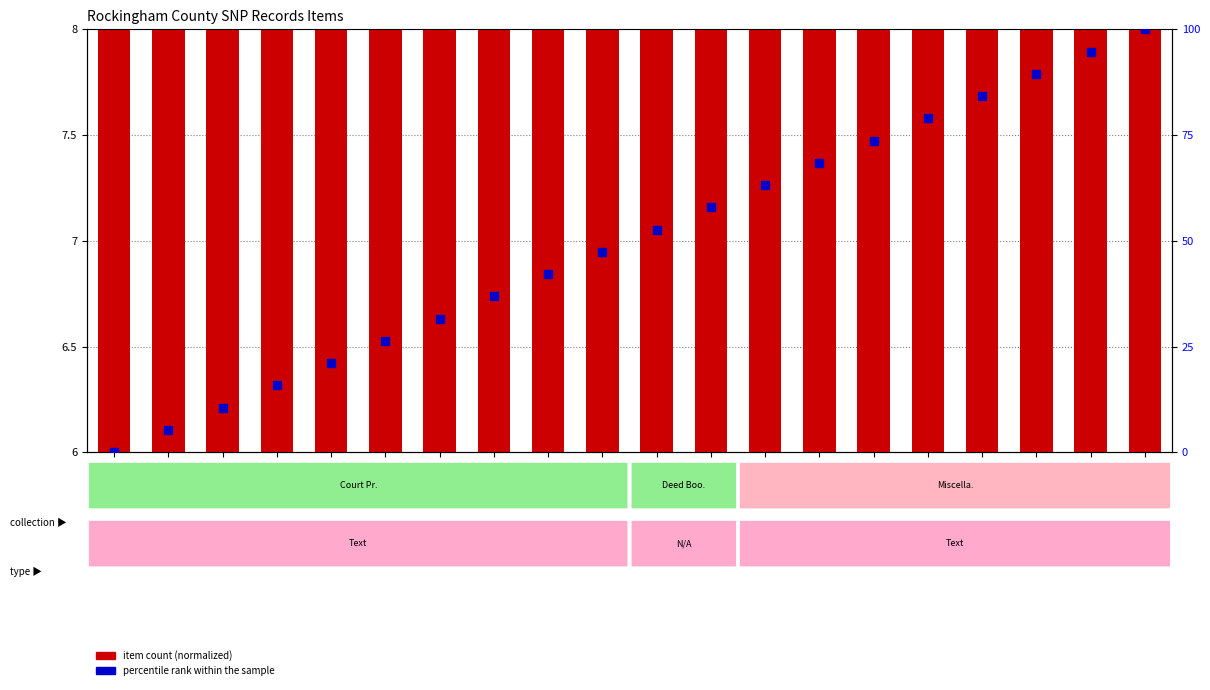

Is the value of percentile rank within the sample at 780 greater than the value of item count (normalized) at 777?

Yes